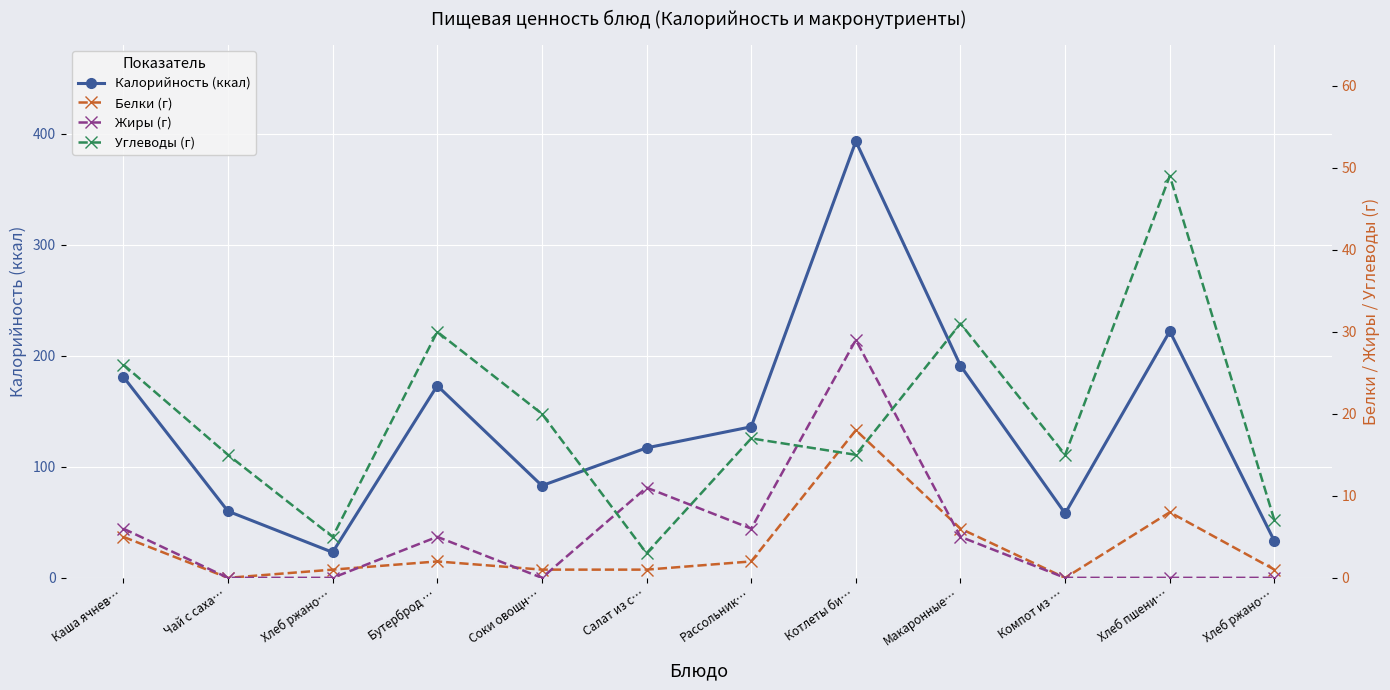

How many values in the Белки (г) series are below 2?

6